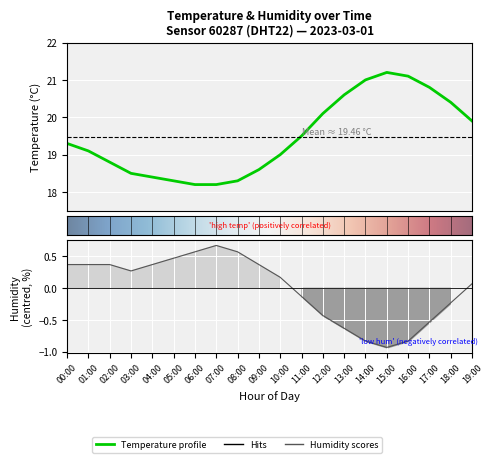

Which series has the largest total across all categories?

temperature